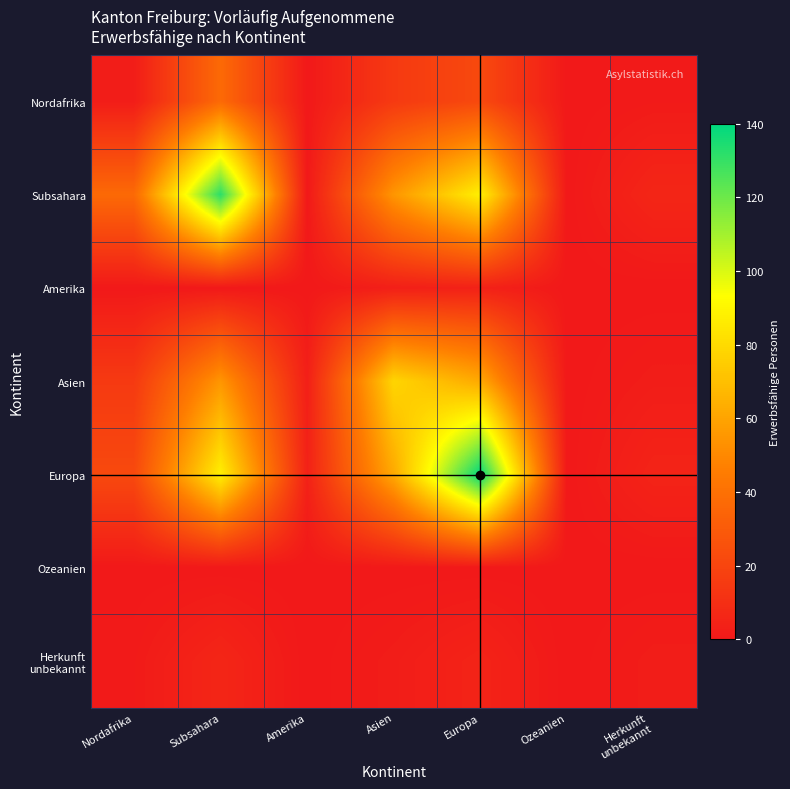

What is the greatest value displayed?

140